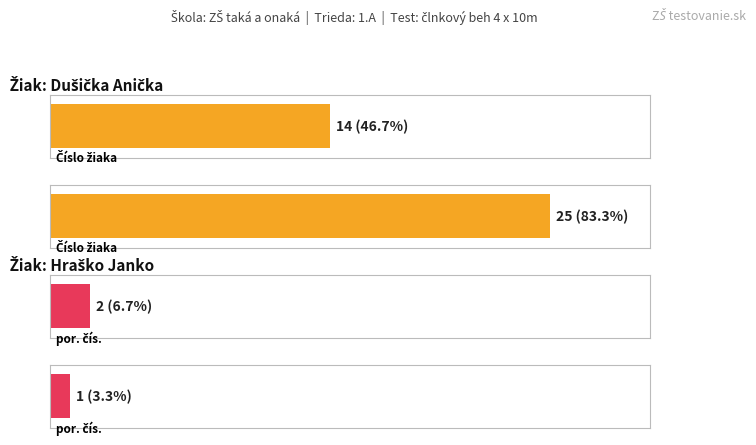

What is the difference between the maximum and minimum values in the Číslo žiaka series?

11